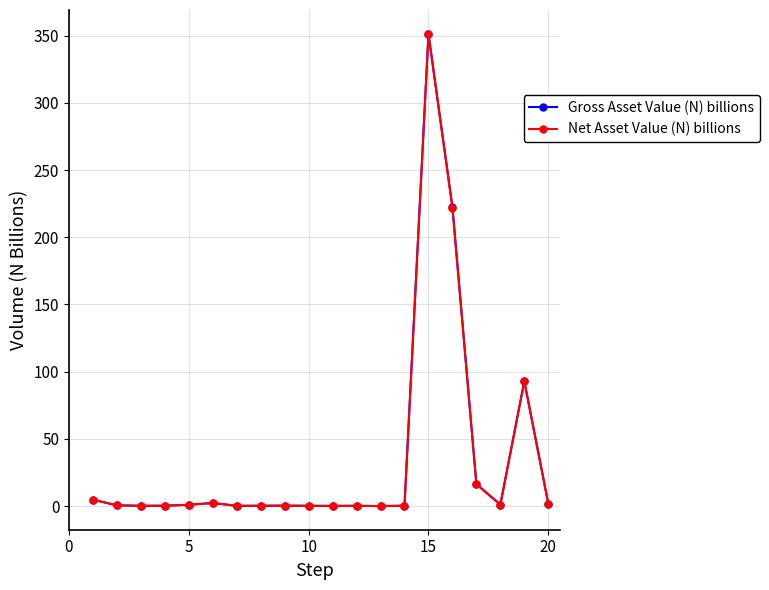

What is the maximum value for Net Asset Value (N) billions?

350.9